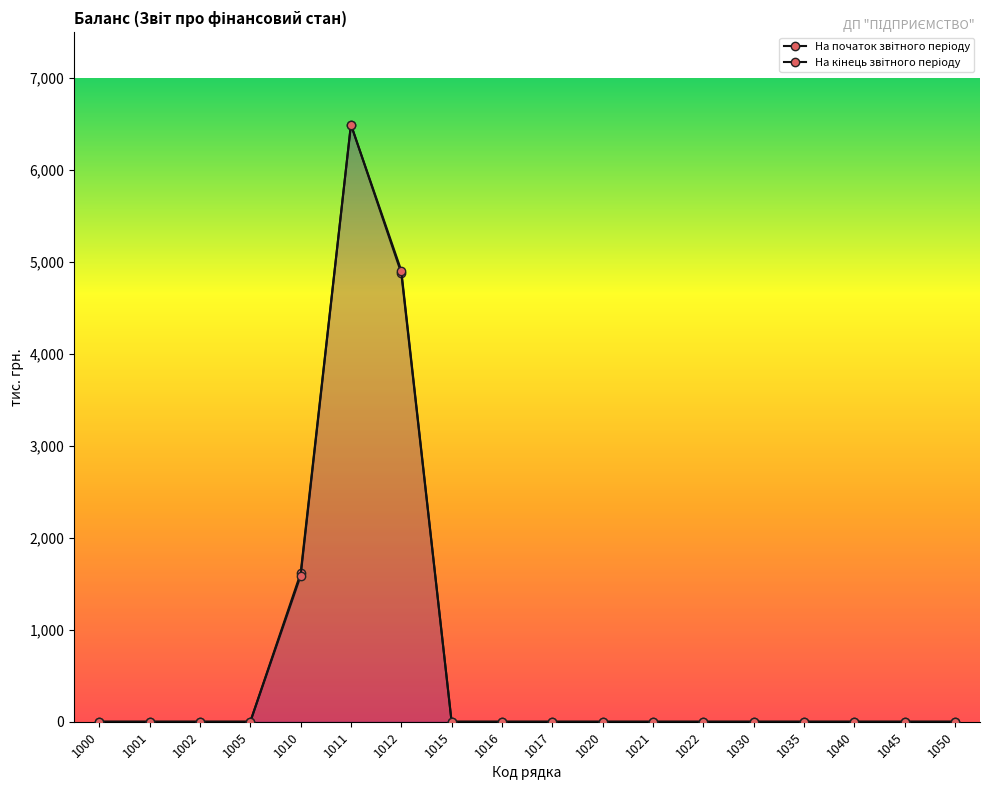

True or false: На кінець звітного періоду has a value of 0 at 1022.

True